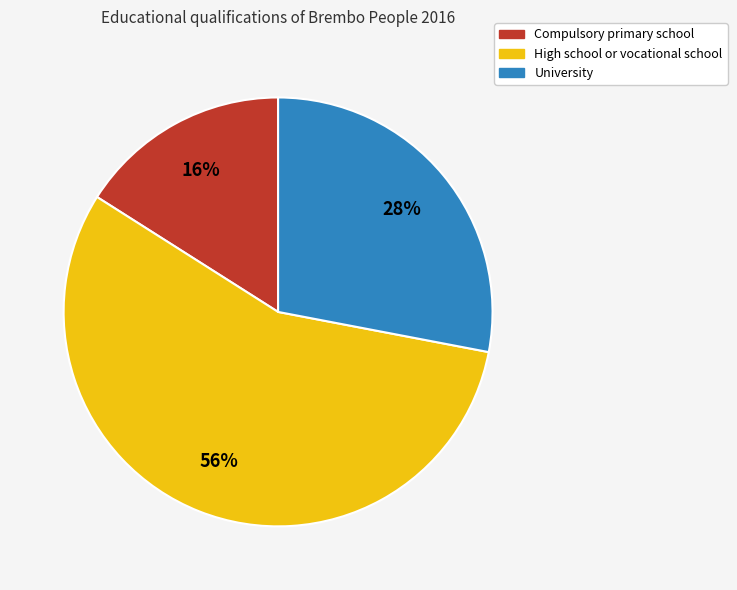

To the nearest percent, what is the difference between the largest and smallest slice percentages?

40%